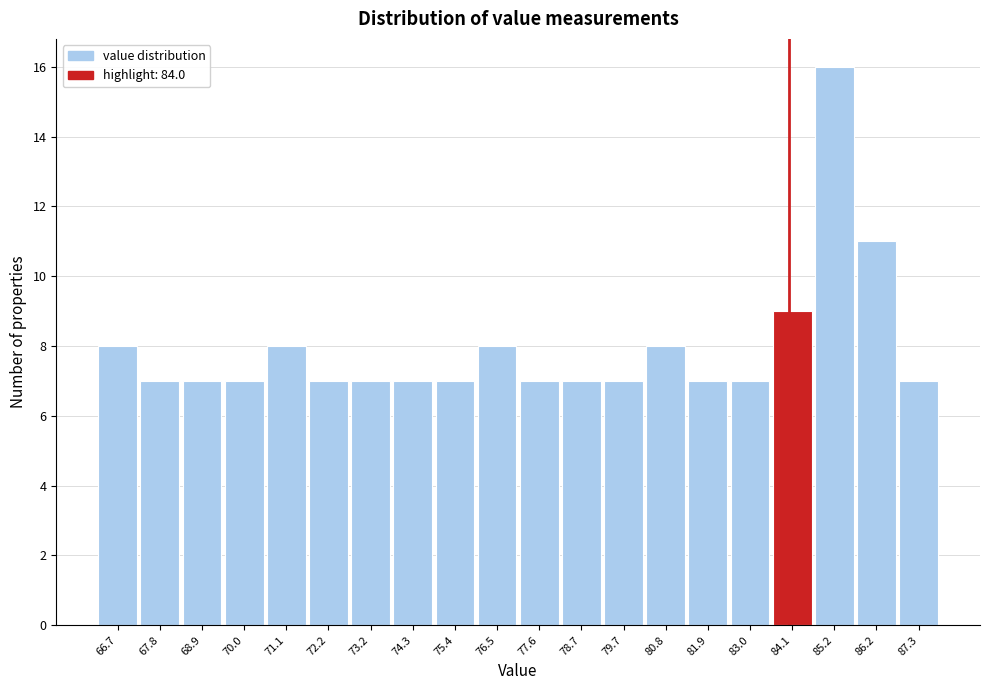

Reading left to right, list every bar in this chart as the range it spans on the x-axis followed by its height. Neither the bar edges nor the heights are printed on the chart, so give them approximately, as read against the axes.

66.2 to 67.2: 8
67.2 to 68.4: 7
68.4 to 69.4: 7
69.4 to 70.6: 7
70.6 to 71.6: 8
71.6 to 72.6: 7
72.6 to 73.8: 7
73.8 to 74.8: 7
74.8 to 76.0: 7
76.0 to 77.0: 8
77.0 to 78.2: 7
78.2 to 79.2: 7
79.2 to 80.2: 7
80.2 to 81.4: 8
81.4 to 82.4: 7
82.4 to 83.6: 7
83.6 to 84.6: 9
84.6 to 85.6: 16
85.6 to 86.8: 11
86.8 to 87.8: 7